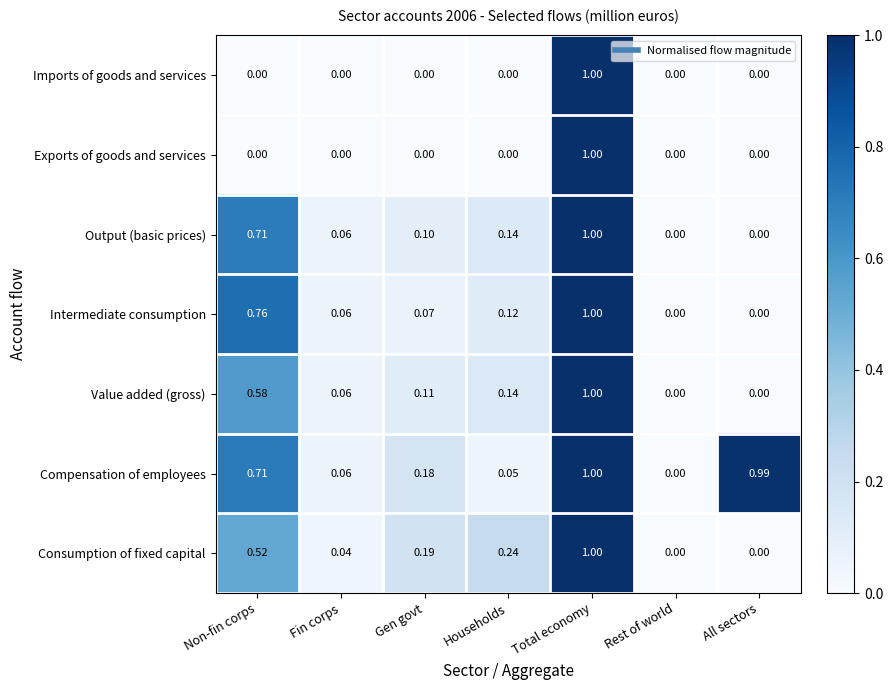

Is the value of Compensation of employees at Total economy greater than the value of Intermediate consumption at Rest of world?

Yes